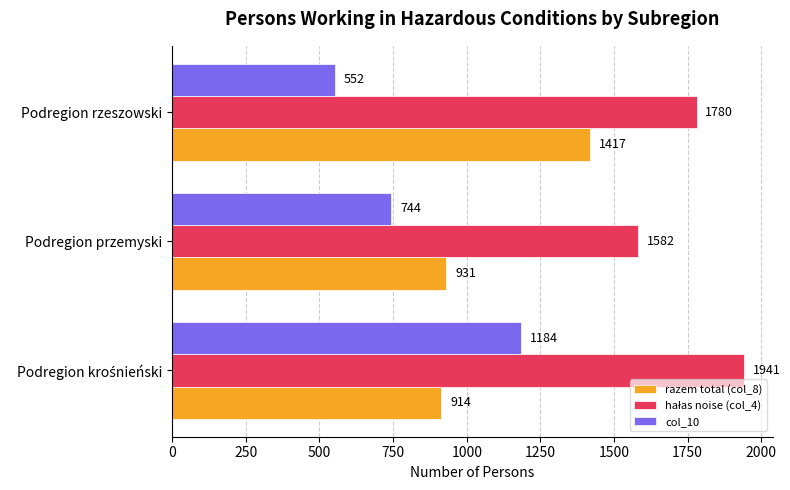

Is it true that razem total (col_8) equals 1417 at Podregion rzeszowski?

True